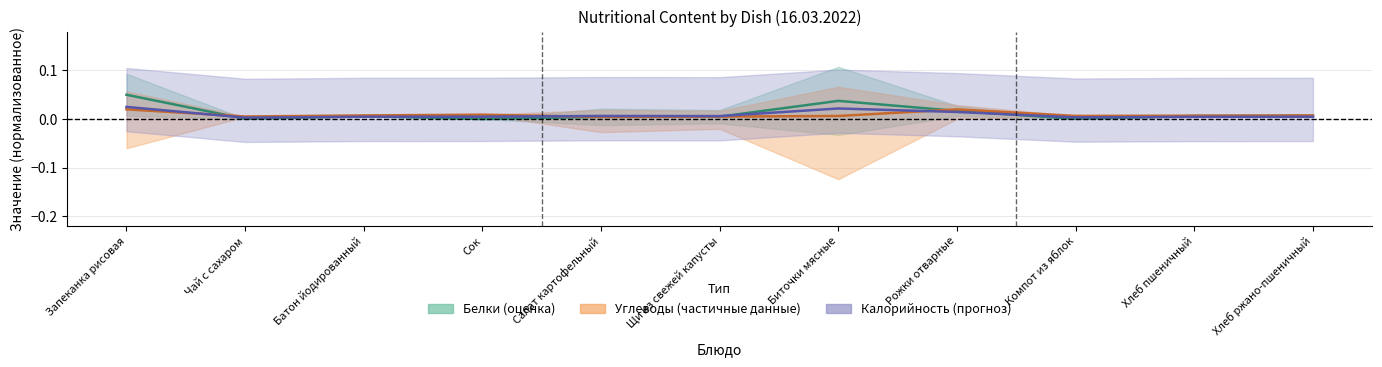

At Чай с сахаром, list the series in order from smallest to largest.

Белки, Калорийность, Углеводы